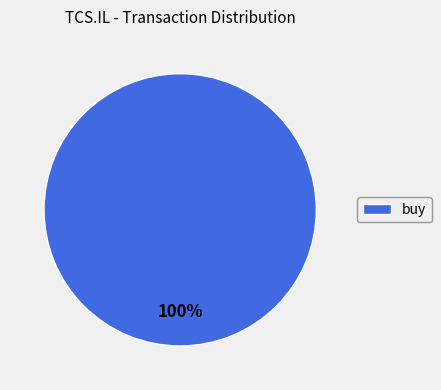

Rank the categories by value from highest to lowest.

buy